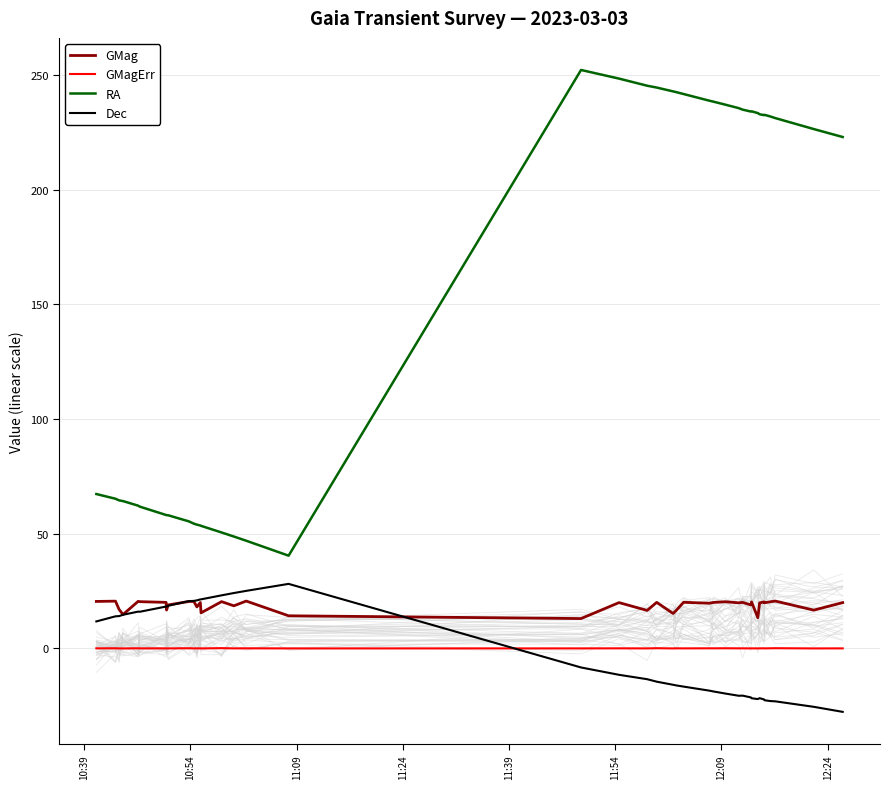

True or false: GMagErr and RA intersect in this chart.

False